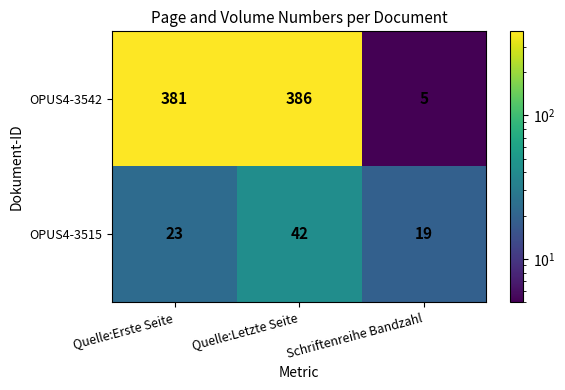

True or false: OPUS4-3515 has a value of 19 at Schriftenreihe Bandzahl.

True